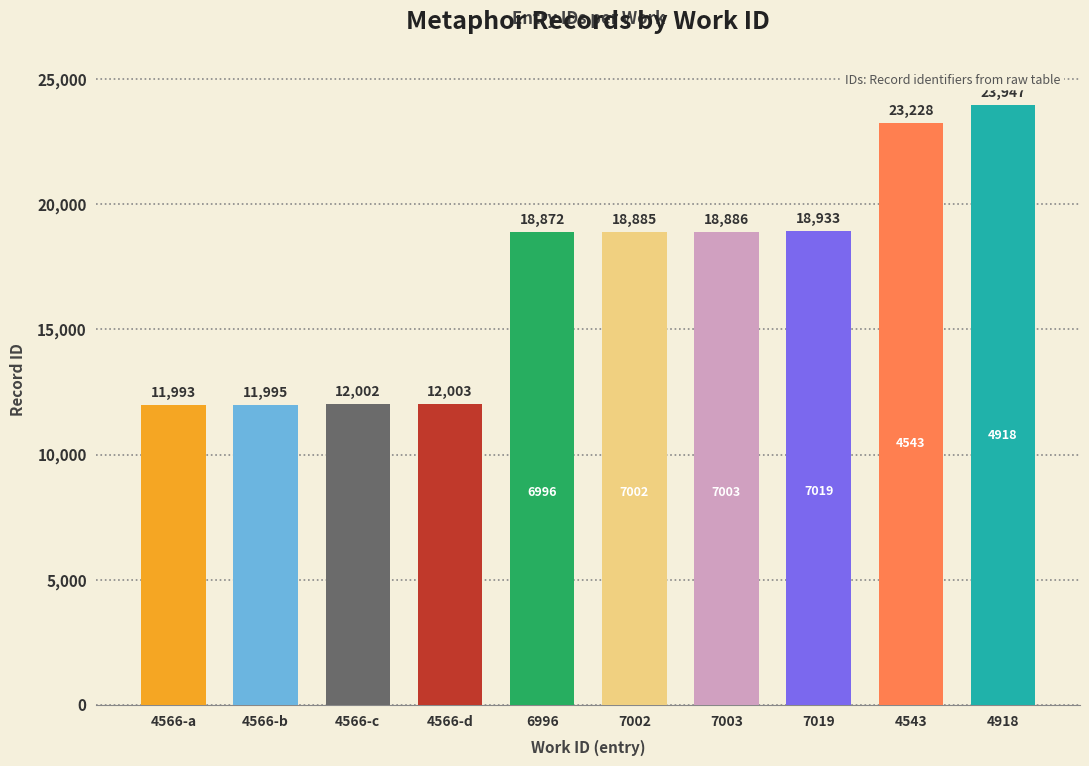

Where does the data first go above 18885?

7003